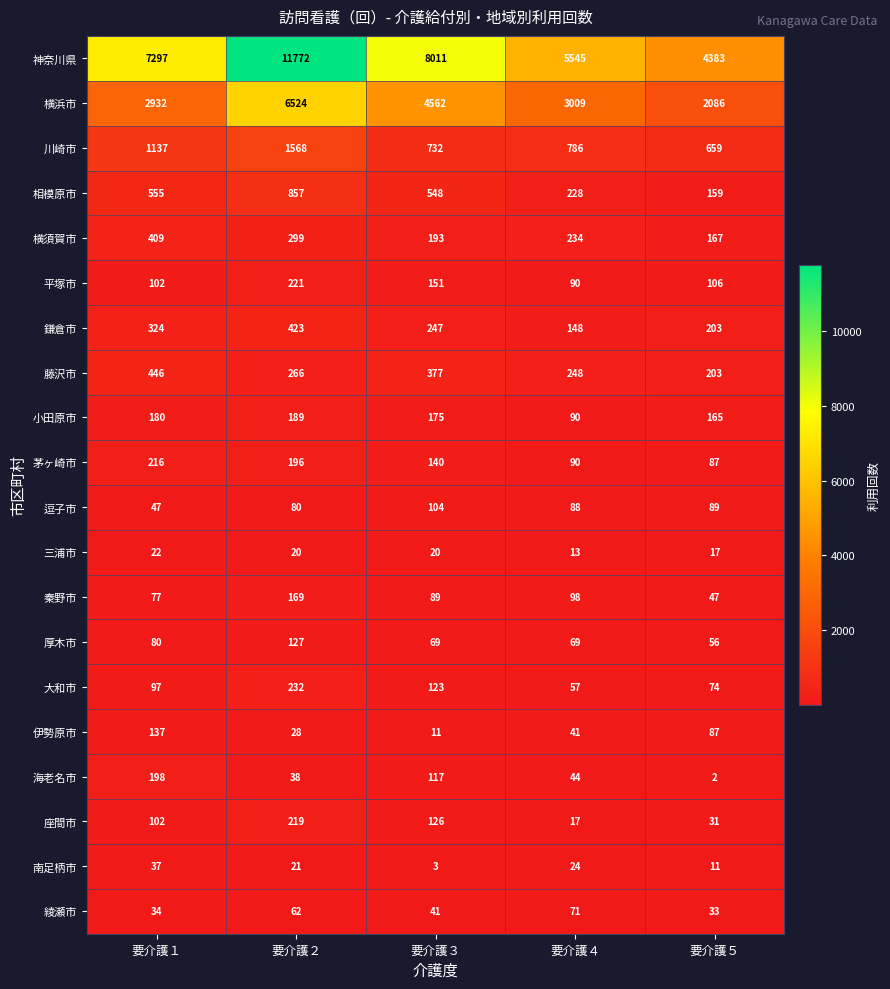

The value of 逗子市 at 要介護４ is 127. True or false?

False